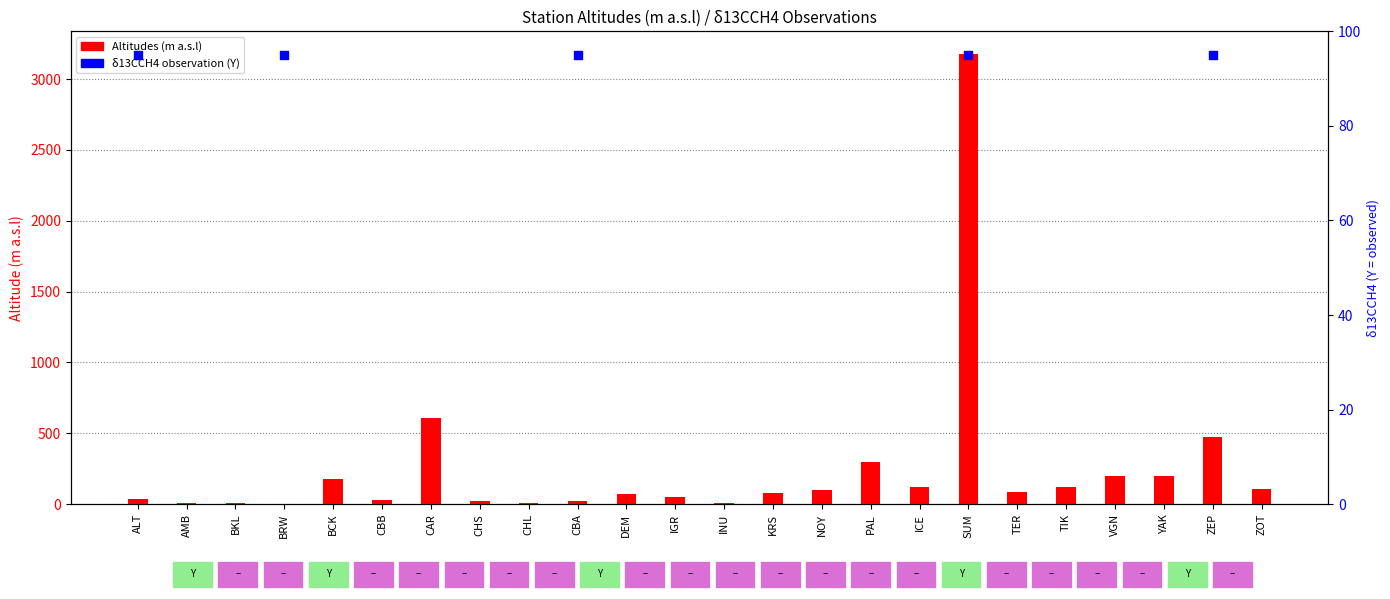

What is the change in value from CAR to YAK?

-413